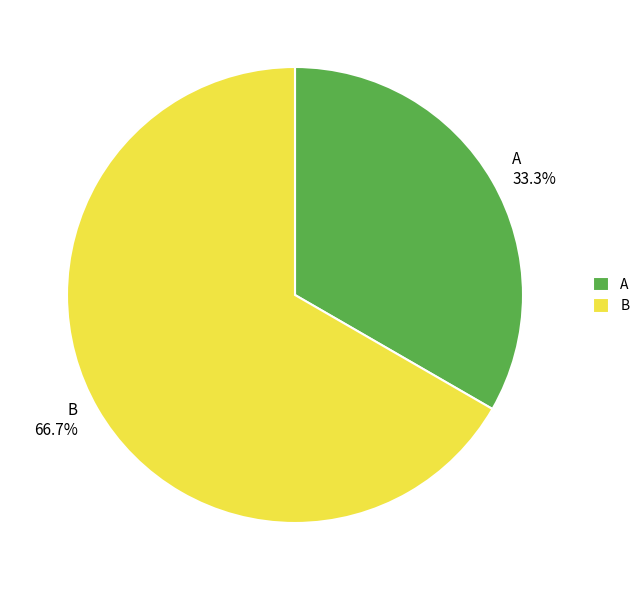

To the nearest percent, what percentage of the pie is B?

67%